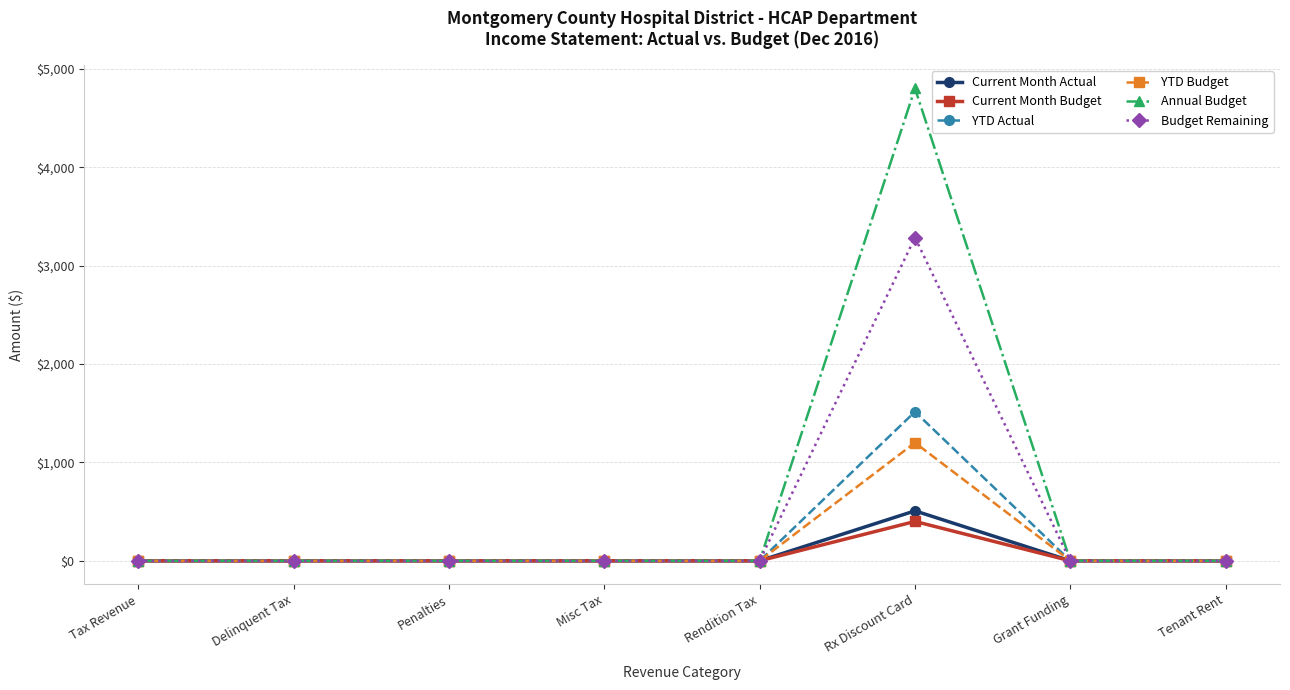

What is the label of the 1st point from the left?

Tax Revenue